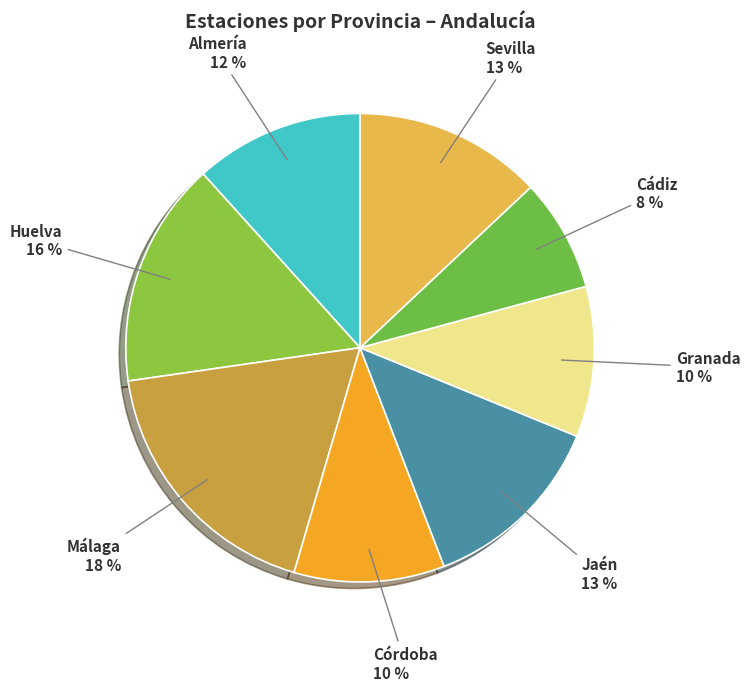

To the nearest percent, what is the combined percentage of Cádiz and Málaga?

26%